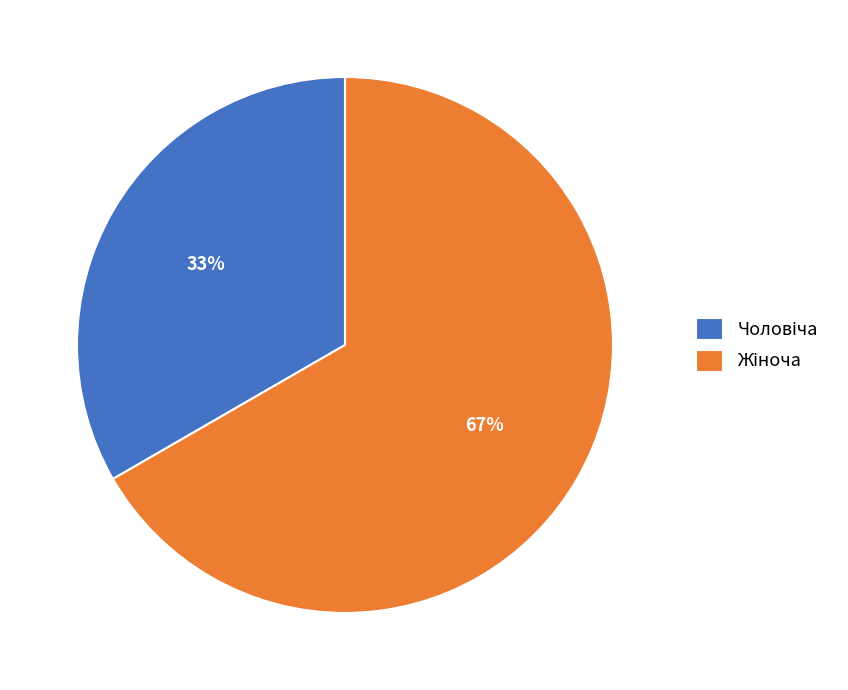

To the nearest percent, what is the average slice percentage?

50%